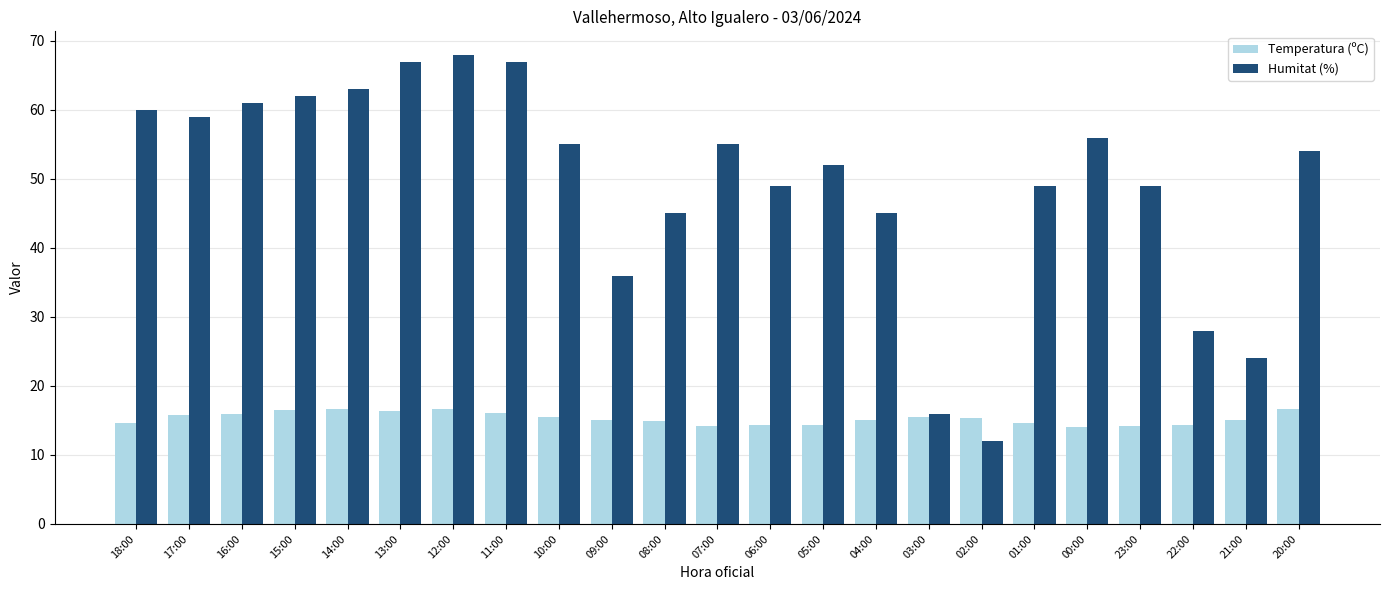

Which category has the highest value in the Humitat (%) series?

12:00